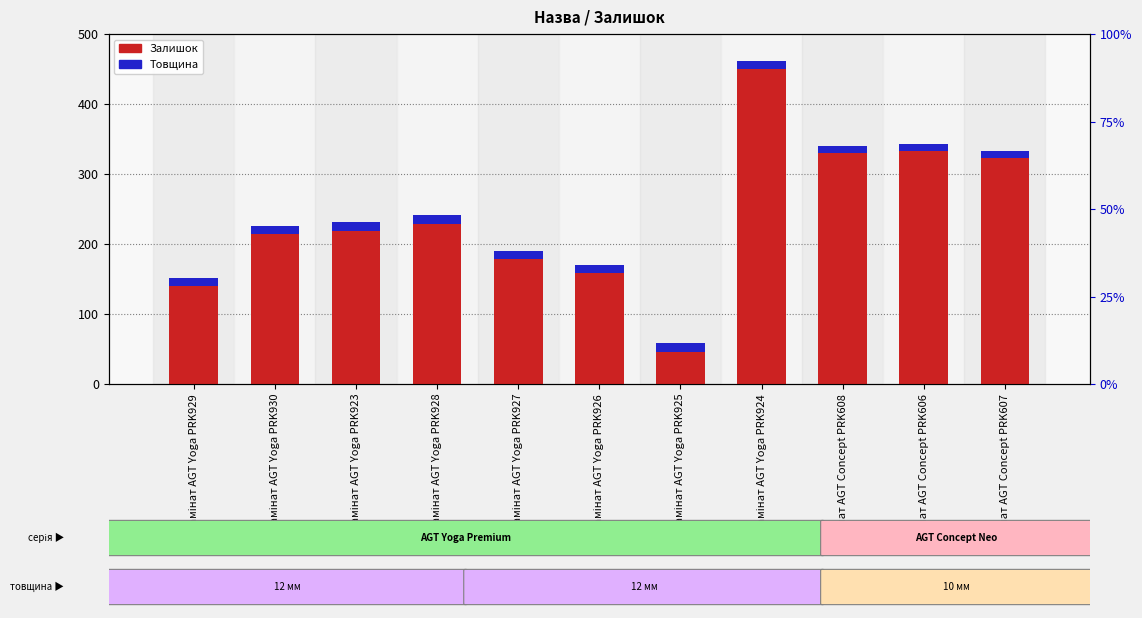

Reading right to left, extract all data points from this chart.

Залишок: 323	333	330	450	46	158	178	229	219	214	140
Товщина: 10	10	10	12	12	12	12	12	12	12	12